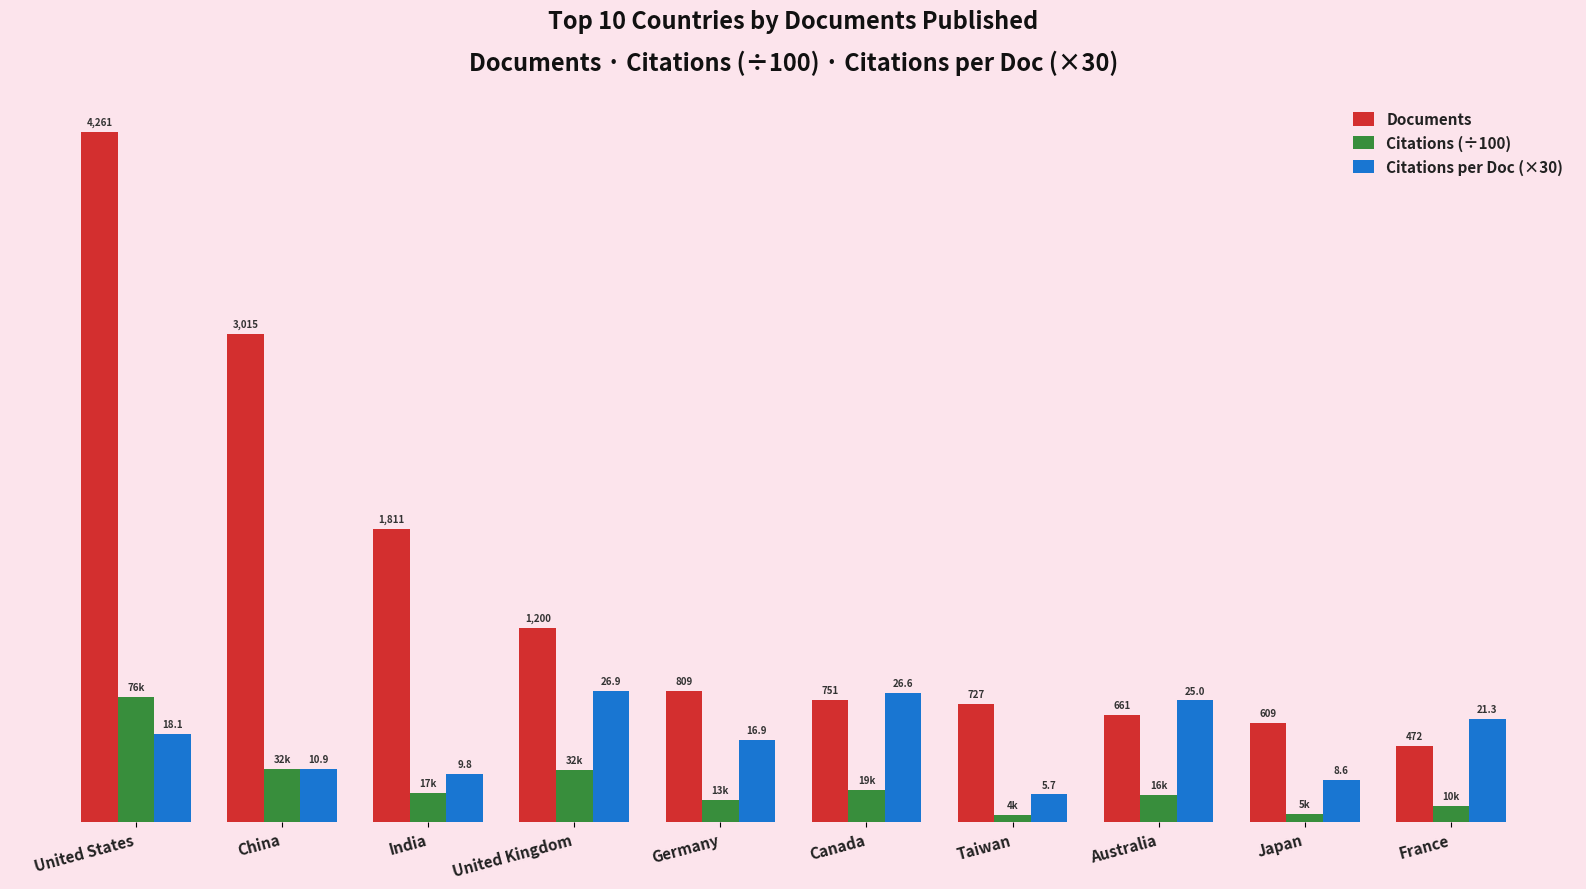

Which category has the lowest value in the Citations per Doc (×30) series?

Taiwan